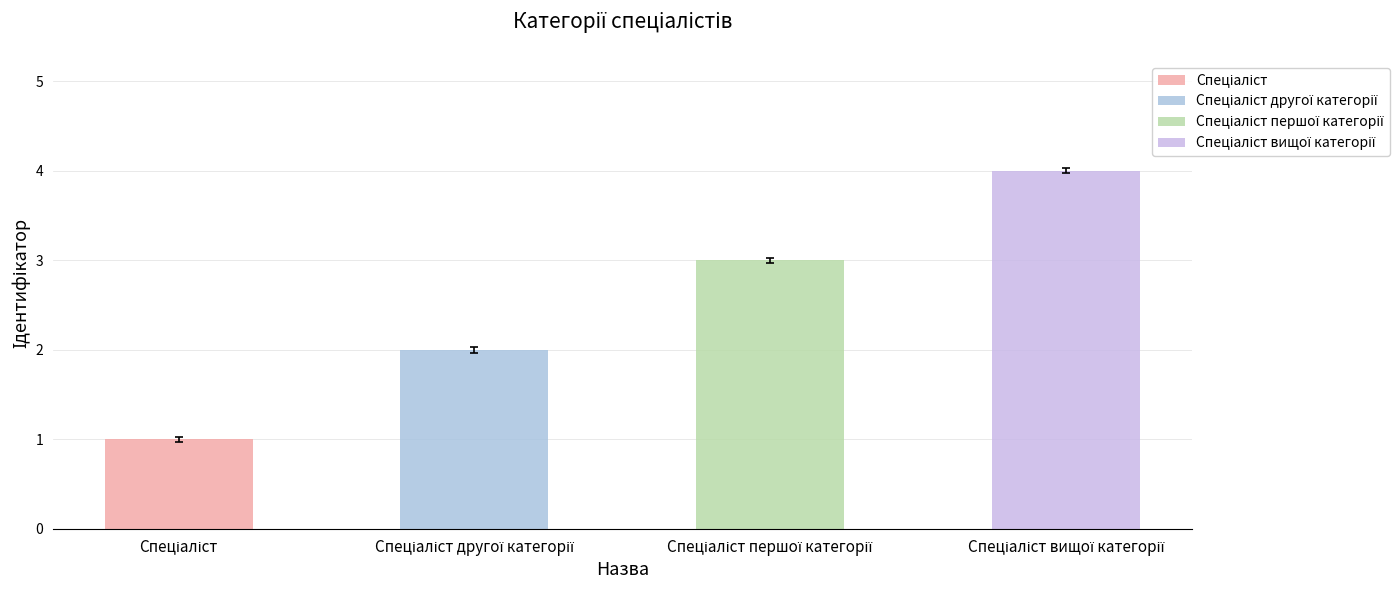

Reading left to right, list all the values displayed in this chart.

1	2	3	4